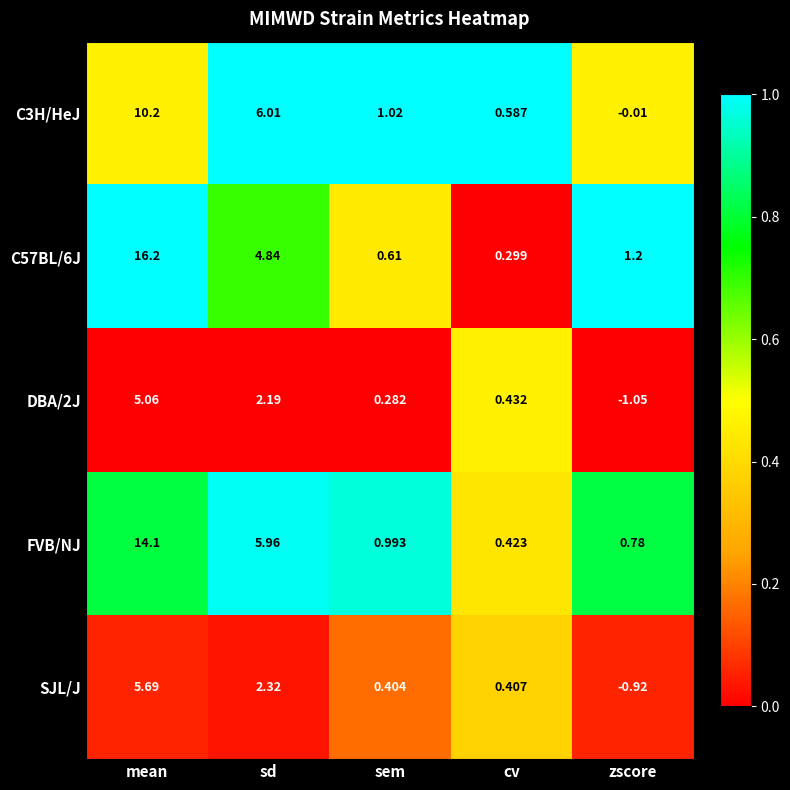

Is the value of C3H/HeJ at zscore greater than the value of FVB/NJ at sd?

No